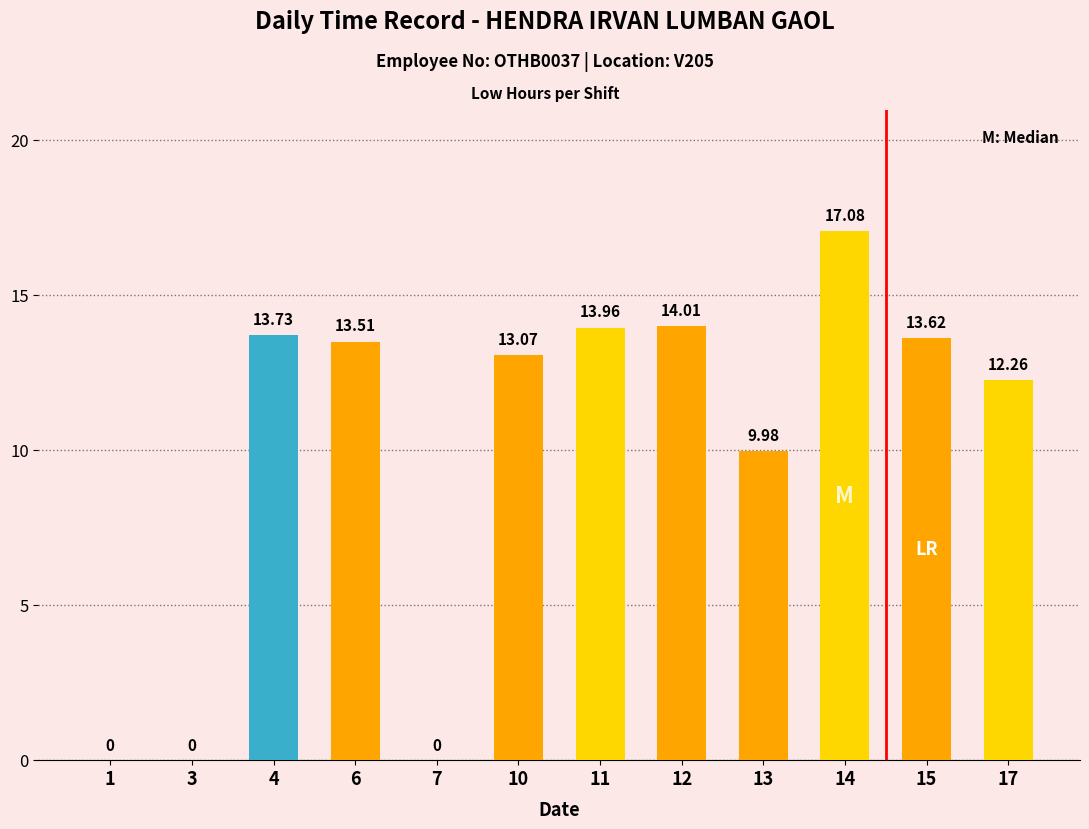

At which label does the data first exceed 13?

4